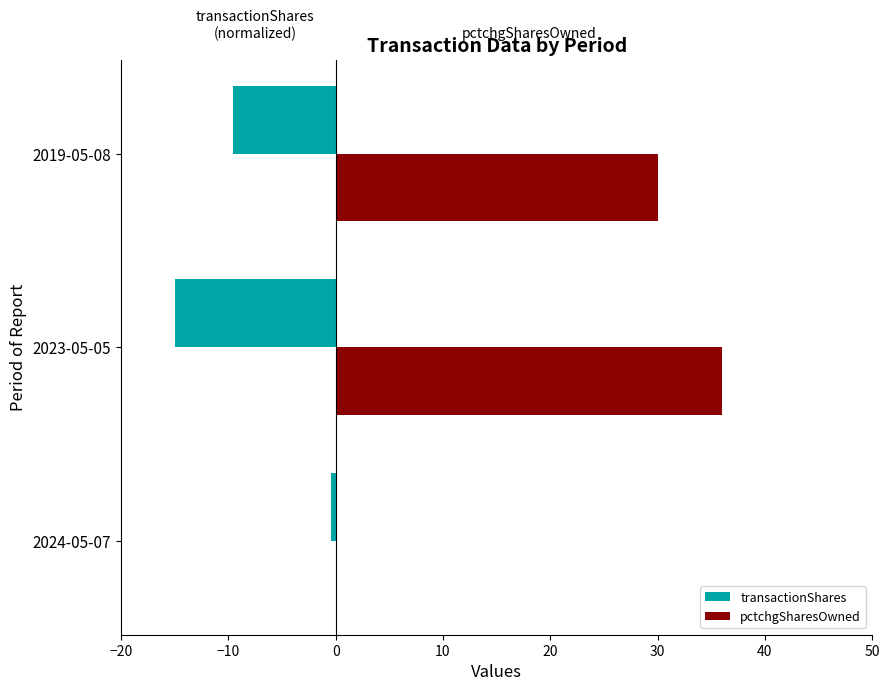

At which label does pctchgSharesOwned reach its peak?

2023-05-05